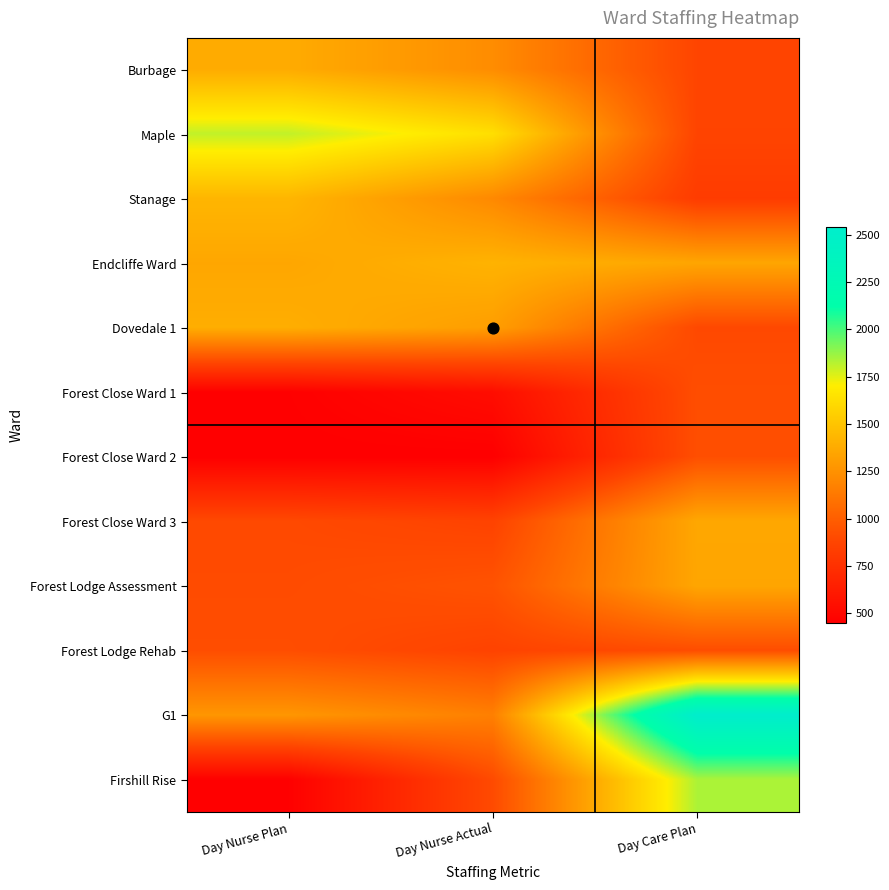

What is the maximum value shown in the chart?

2538.5